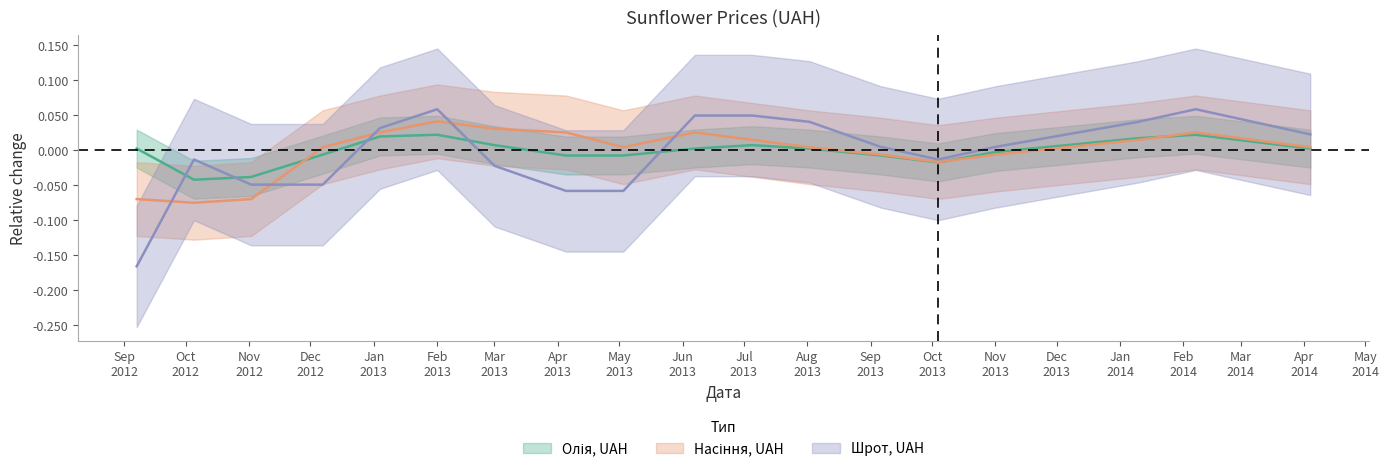

Where do Насіння, UAH and Олія, UAH first cross each other?

2012-11-02 and 2012-12-07